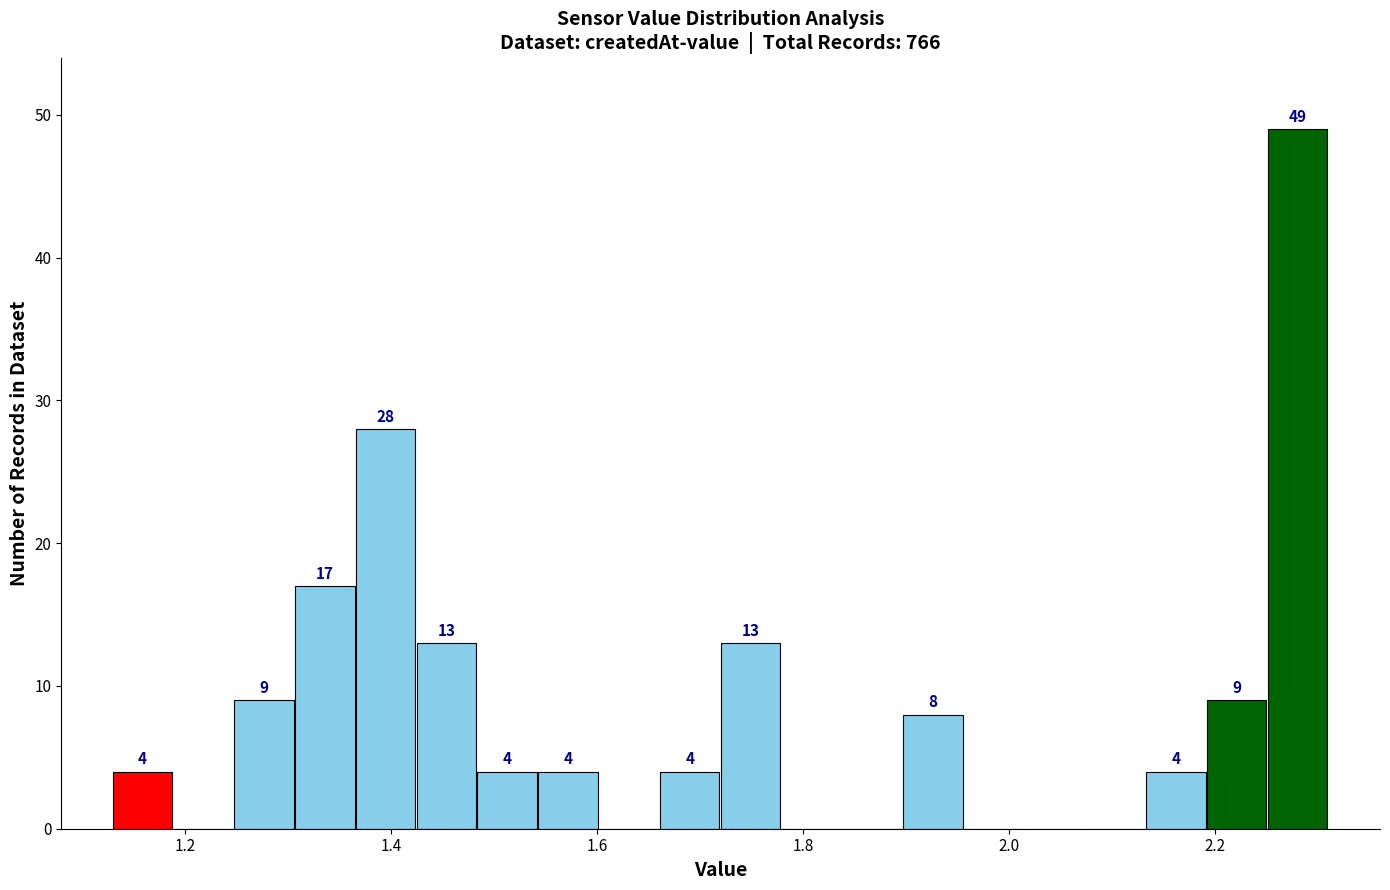

Around what value on the x-axis is the tallest bar? Give the approximate position of its centre, as read against the axis.

2.28